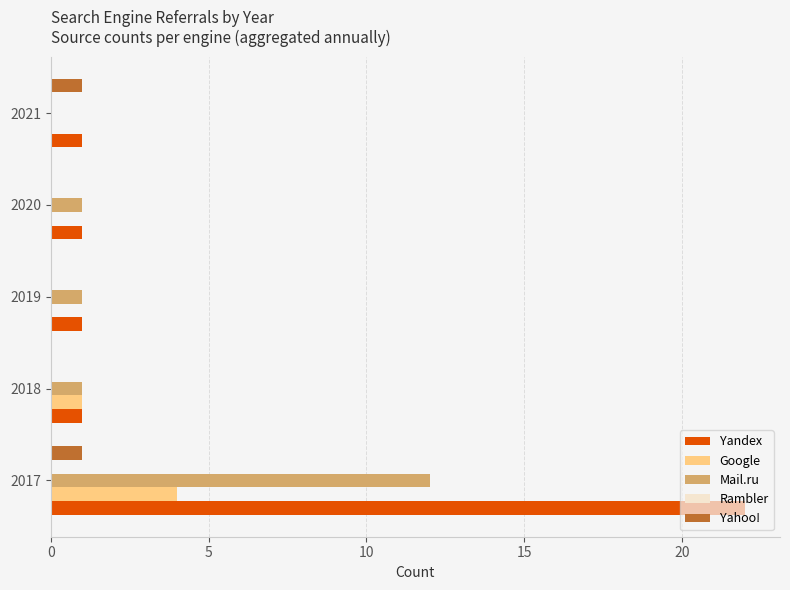

What is the sum of the Mail.ru values at 2017 and 2019?

13